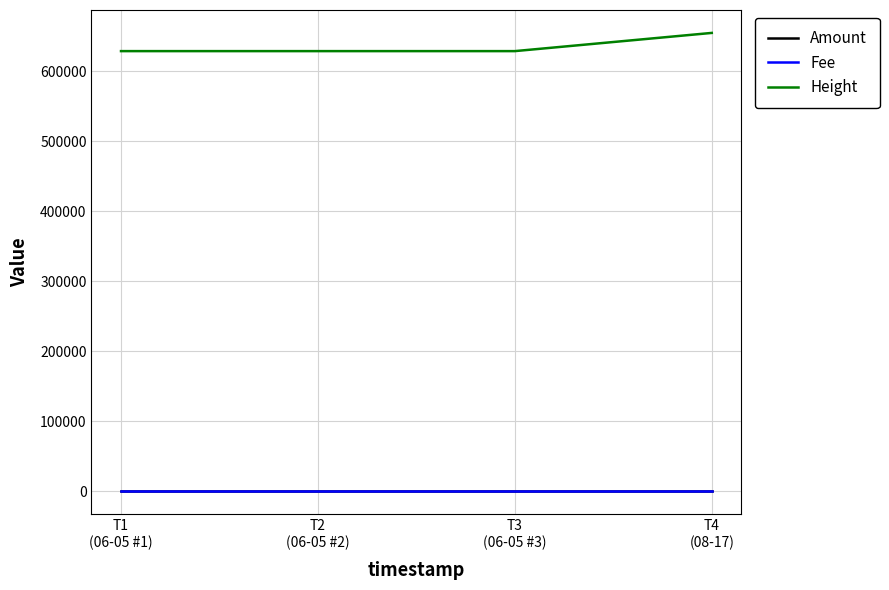

What is the highest value of the Height series?

654463.0